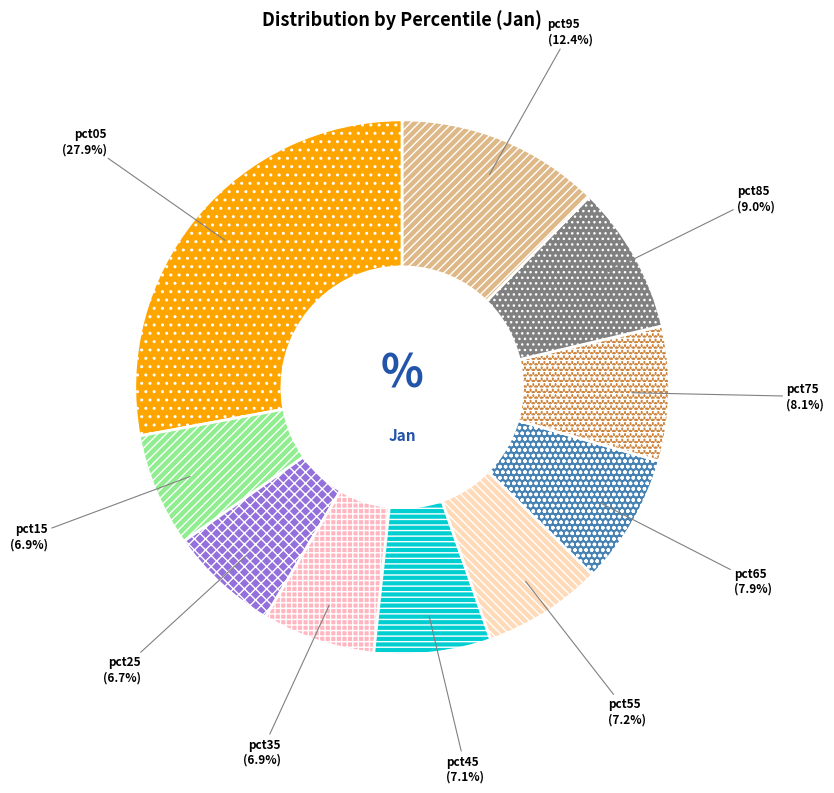

To the nearest percent, what percentage of the pie is pct45?

7%